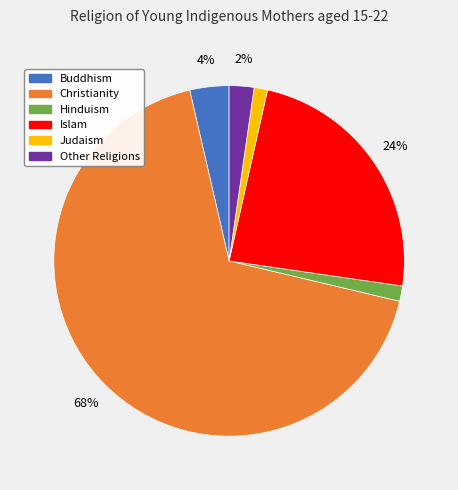

Do Islam and Other Religions together represent more than half of the pie?

No